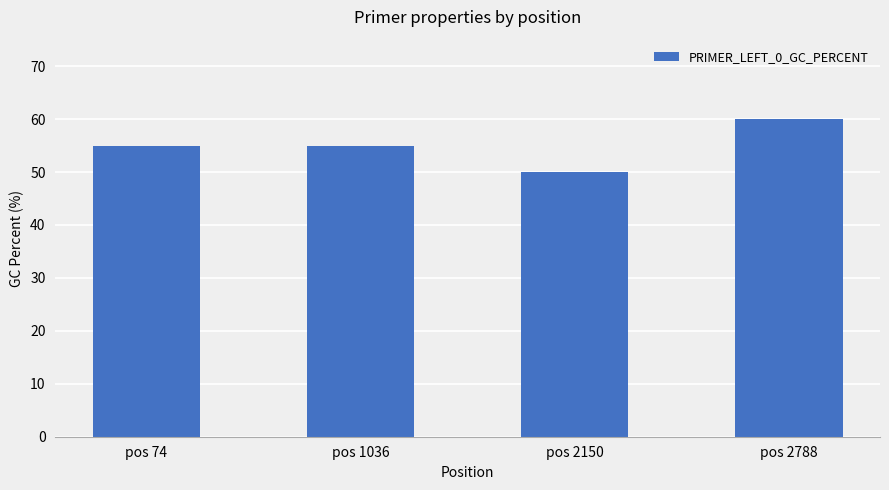

What is the ratio of the value at pos 2150 to the value at pos 74?

0.9